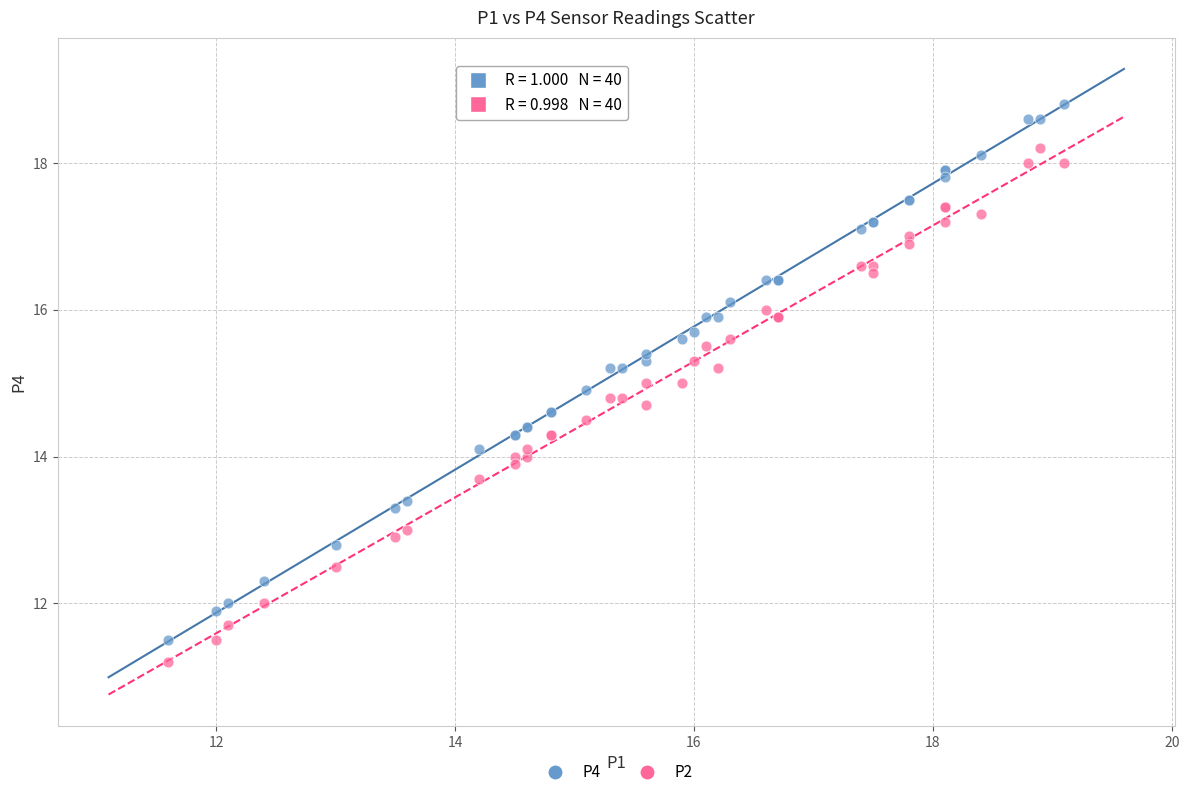

Which series reaches the maximum Y coordinate?

P4